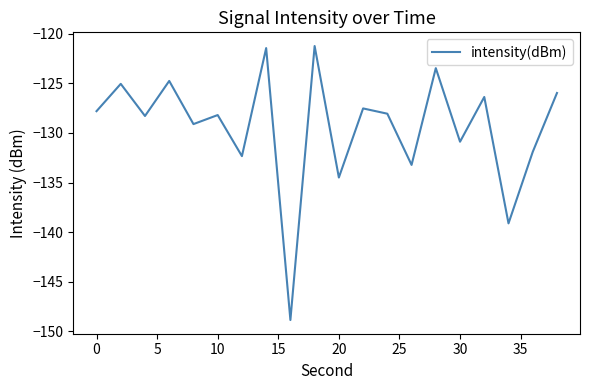

What is the greatest value displayed?

-121.2